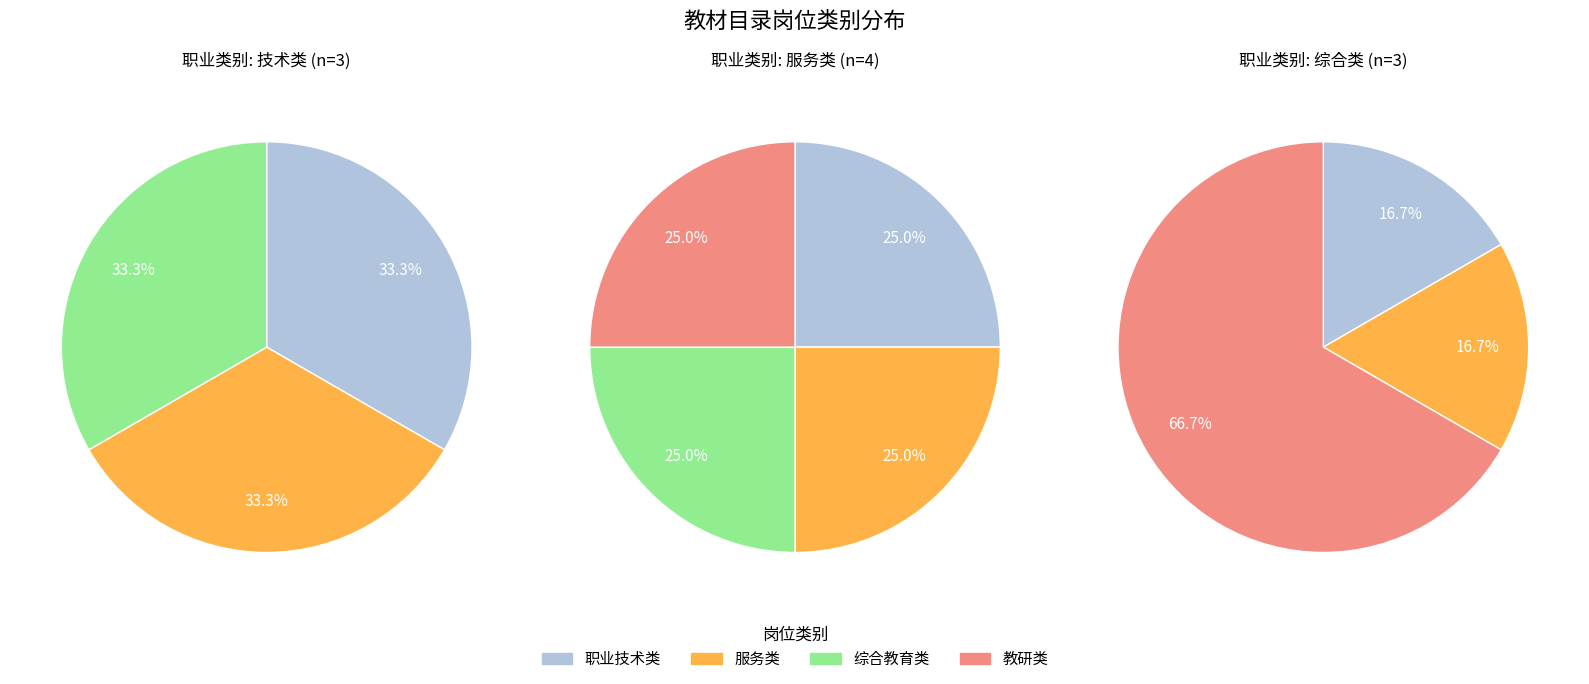

True or false: 幼儿教师和幼儿美术教师（初级专业技术） accounts for 1% of the total.

False